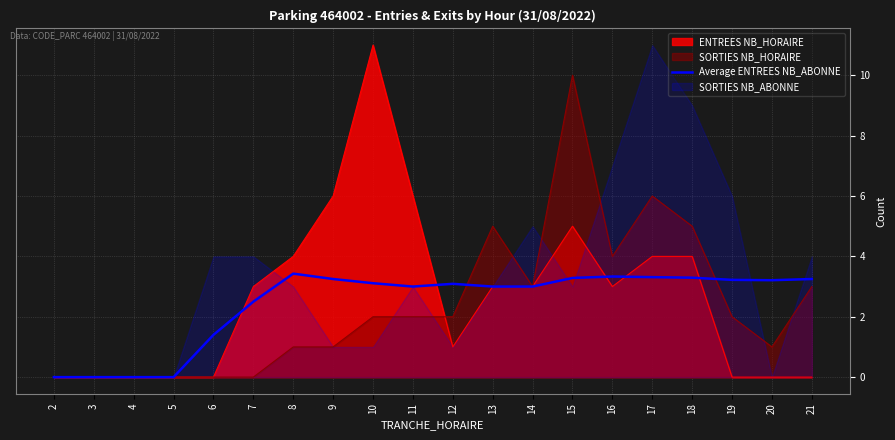

What is the ratio of the value at 9 to the value at 6?

2.3